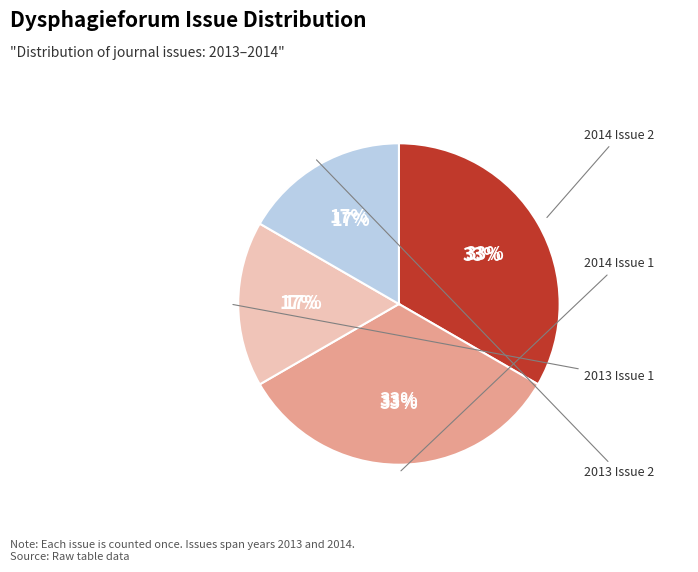

Does any single category account for the majority?

No